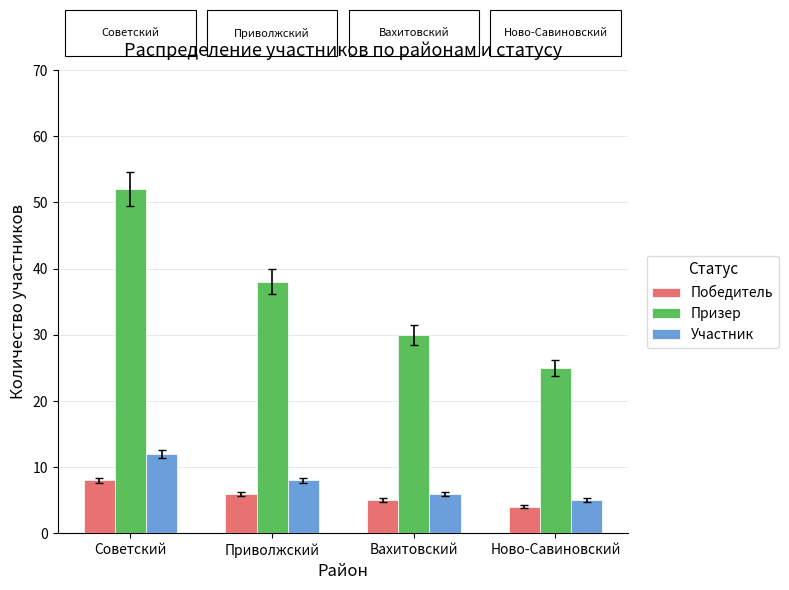

Where is Призер nearest to the value 38?

Приволжский